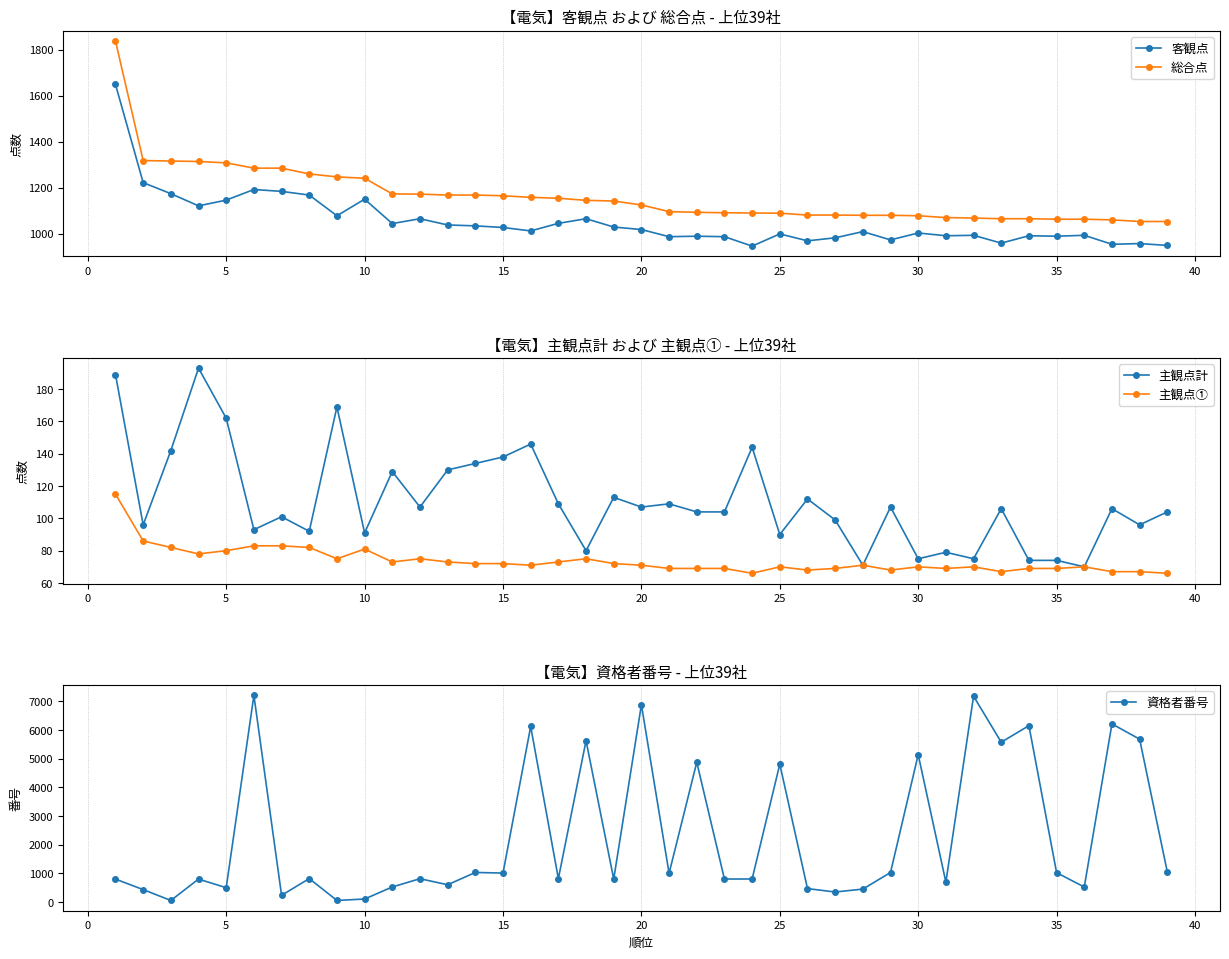

What is the maximum value for 総合点?

1838